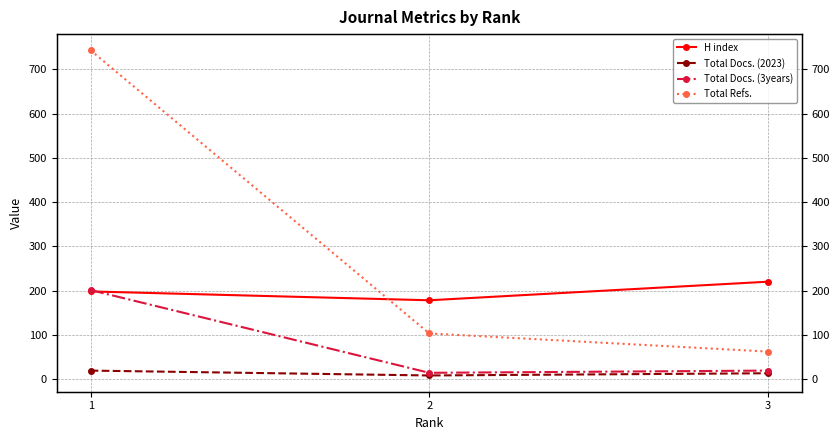

Rank the series by their average value, from highest to lowest.

Total Refs., H index, Total Docs. (3years), Total Docs. (2023)